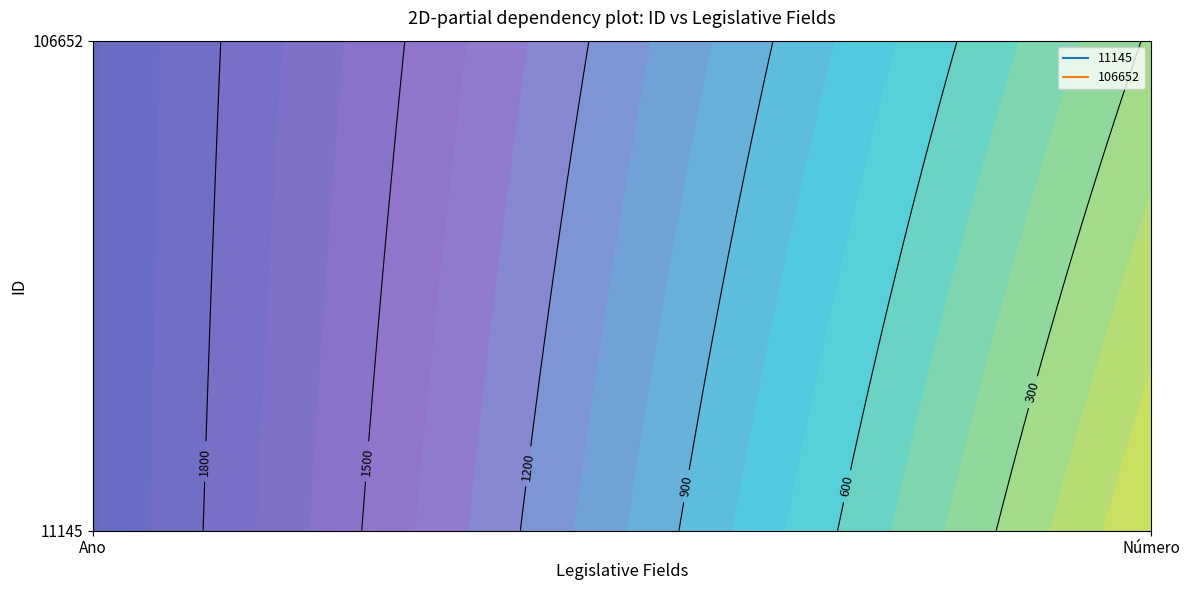

Rank the series by their average value, from highest to lowest.

106652, 11145